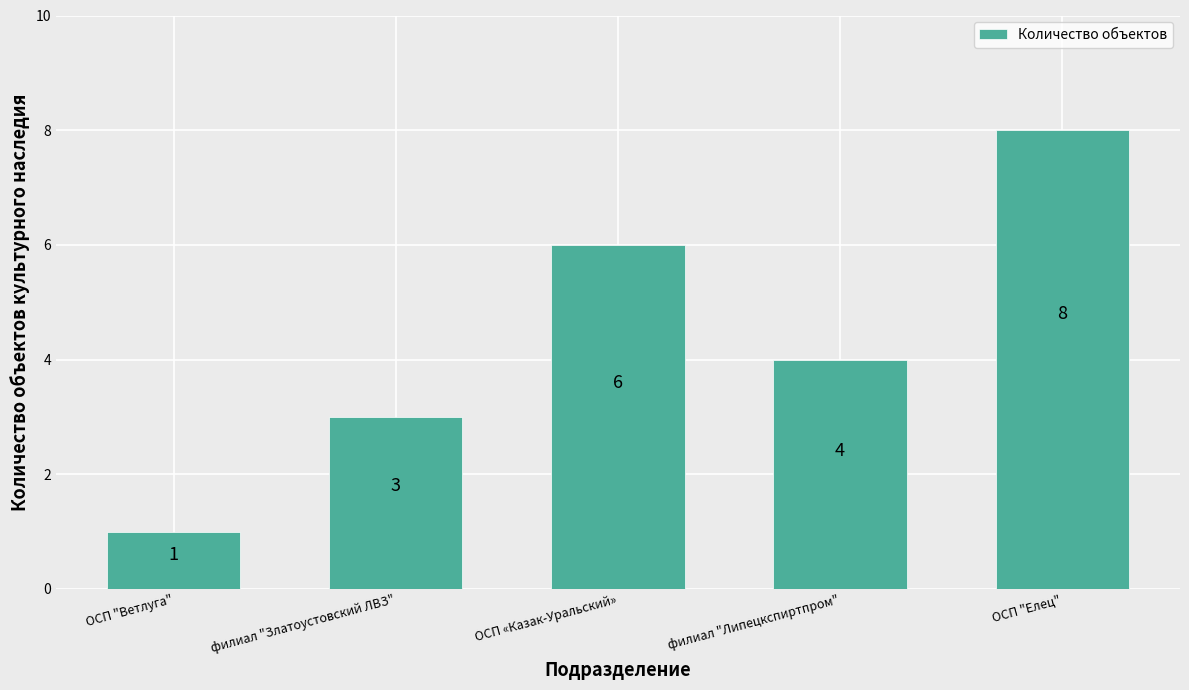

What is the change in value from ОСП "Ветлуга" to филиал "Липецкспиртпром"?

+3